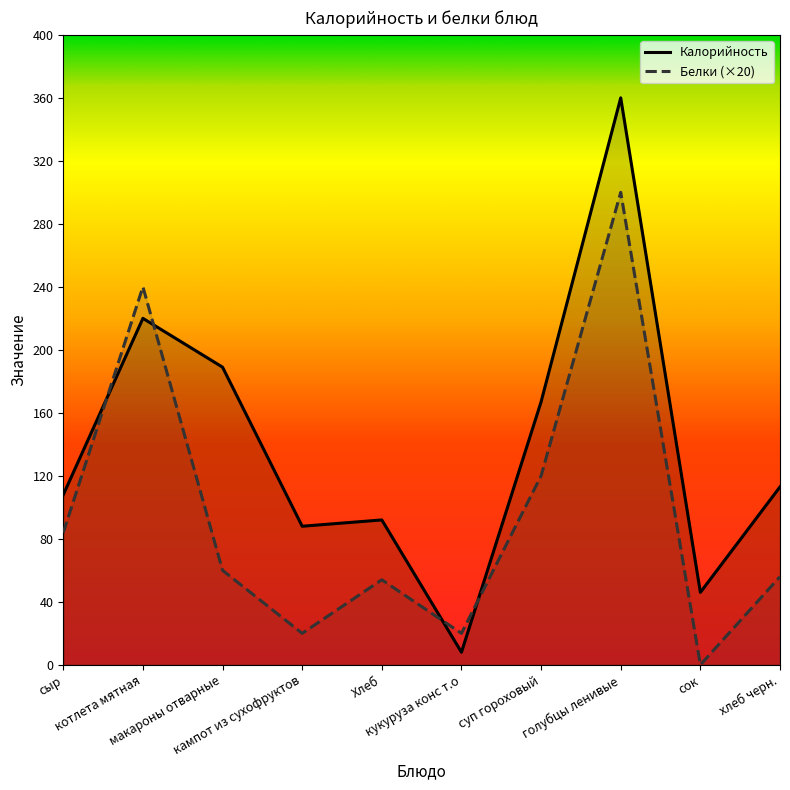

Where do Калорийность and Белки first cross each other?

сыр and котлета мятная